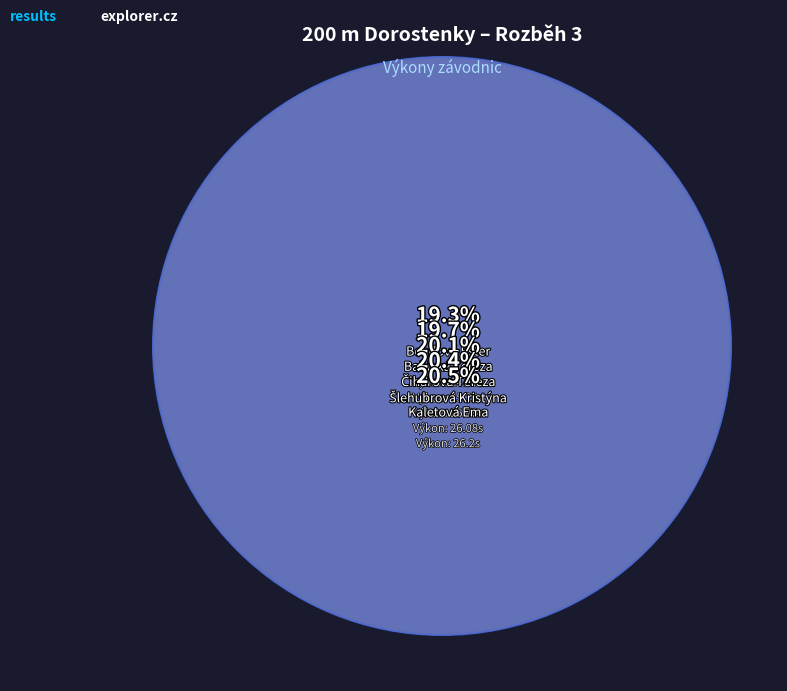

To the nearest percent, what percentage of the pie is Bendová Ester?

19%